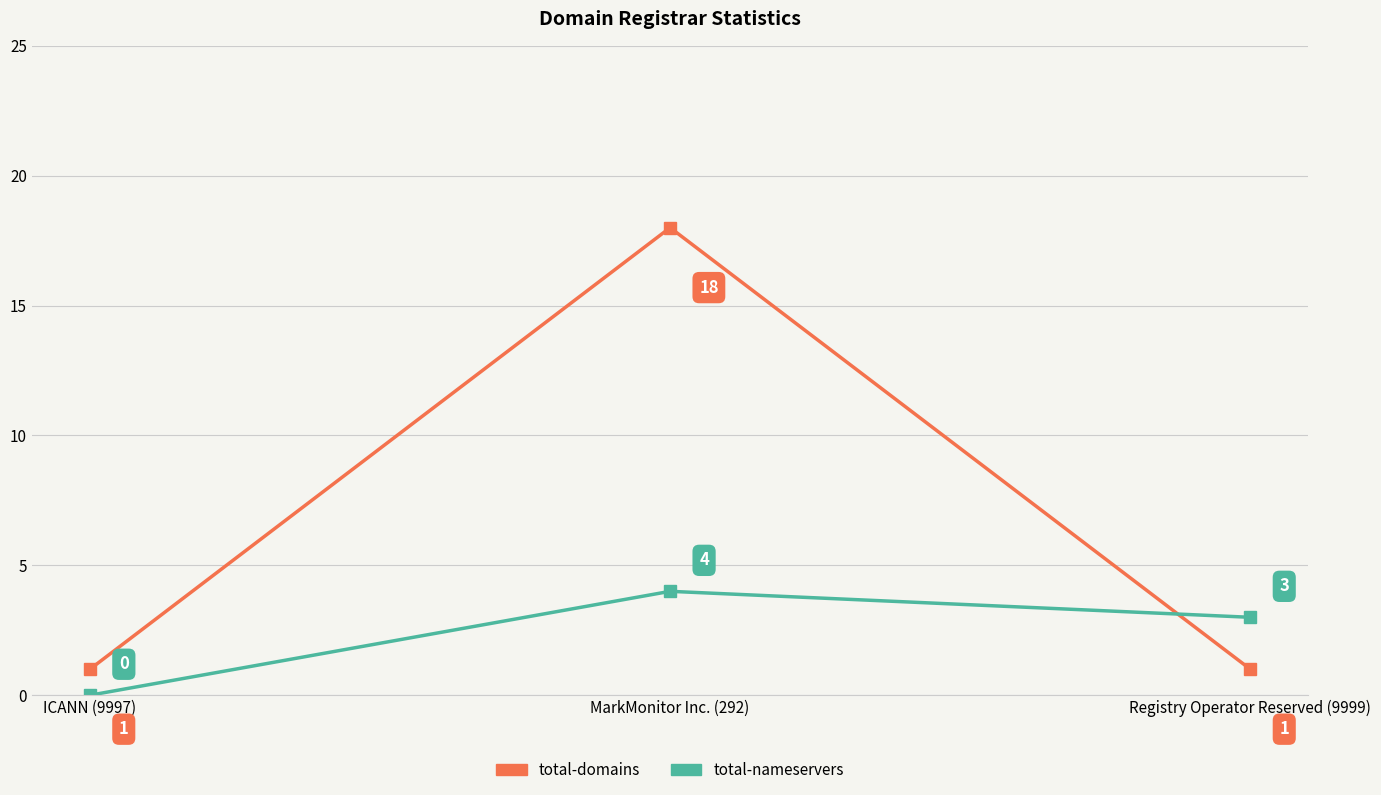

What is the minimum value for total-domains?

1